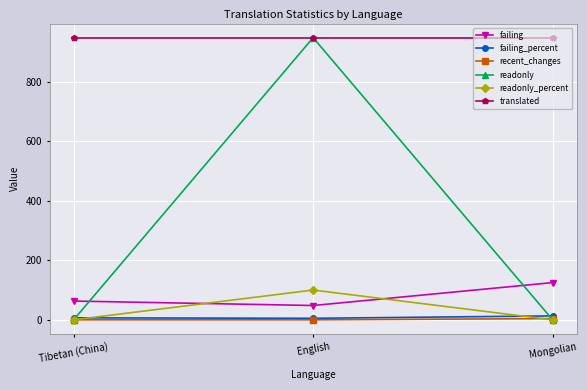

What is the label of the 2nd point from the left?

English